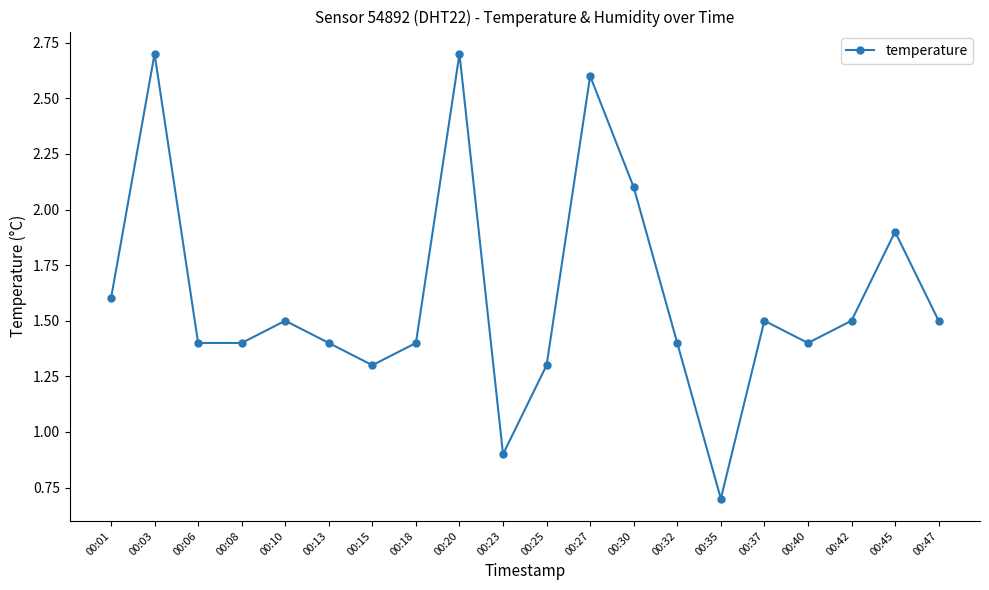

Which category has the lowest value across all series?

00:35